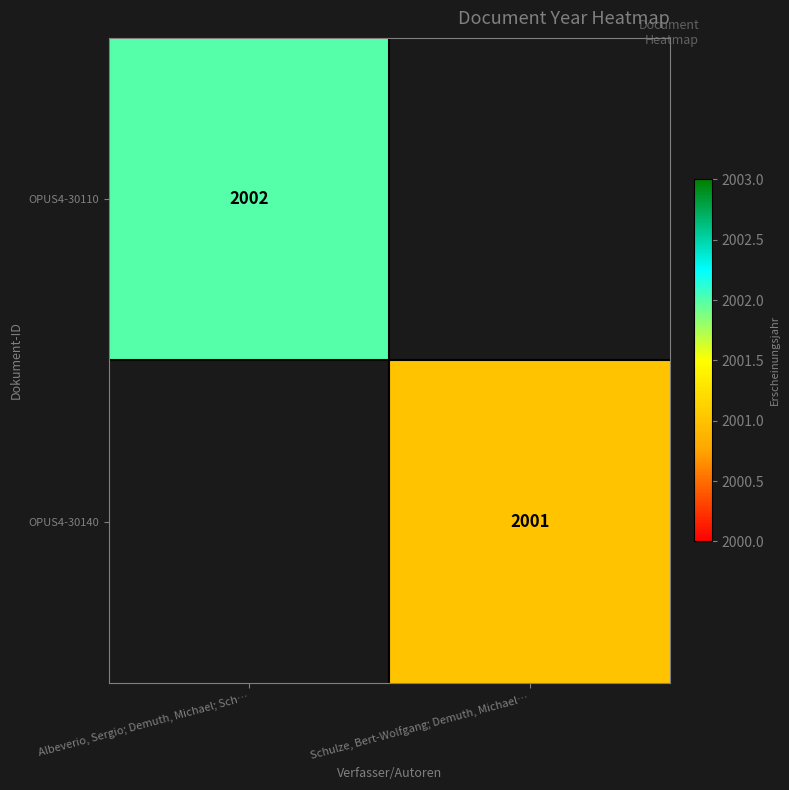

The OPUS4-30110 series shows 2002 at Albeverio, Sergio; Demuth, Michael; Sch…. True or false?

True